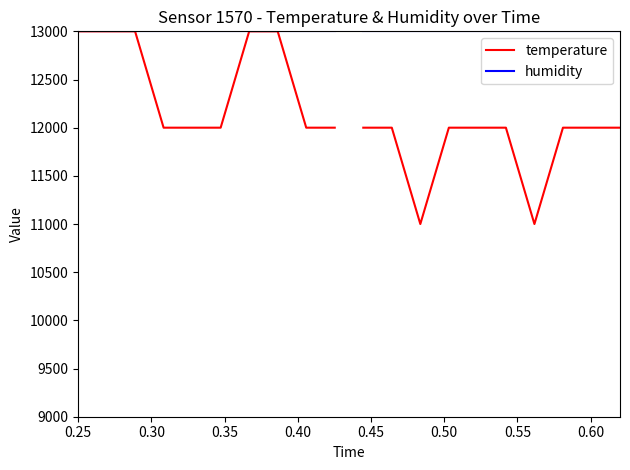

True or false: humidity and temperature cross at least once.

False